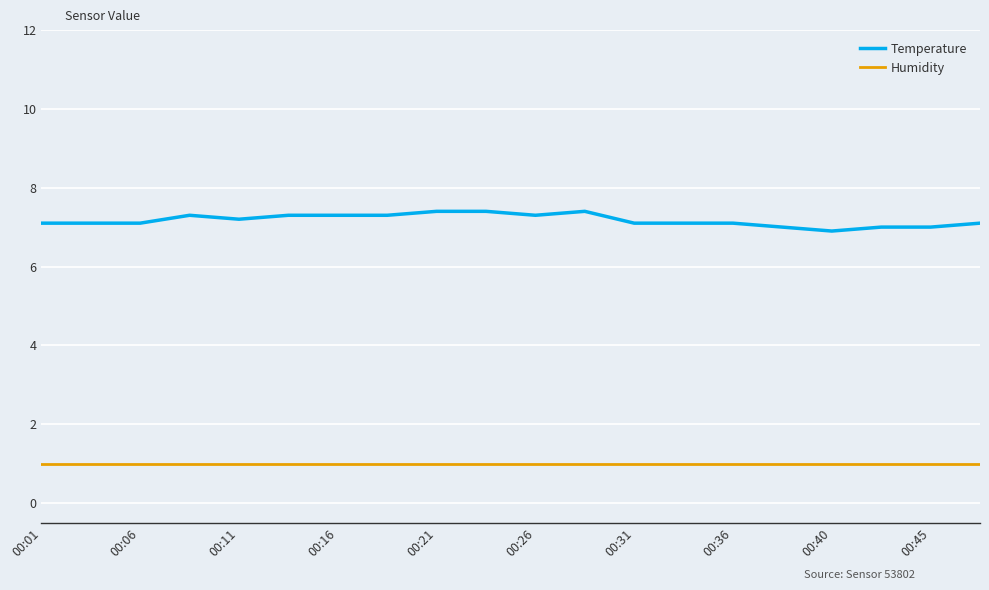

What is the average value of the Temperature series?

7.2